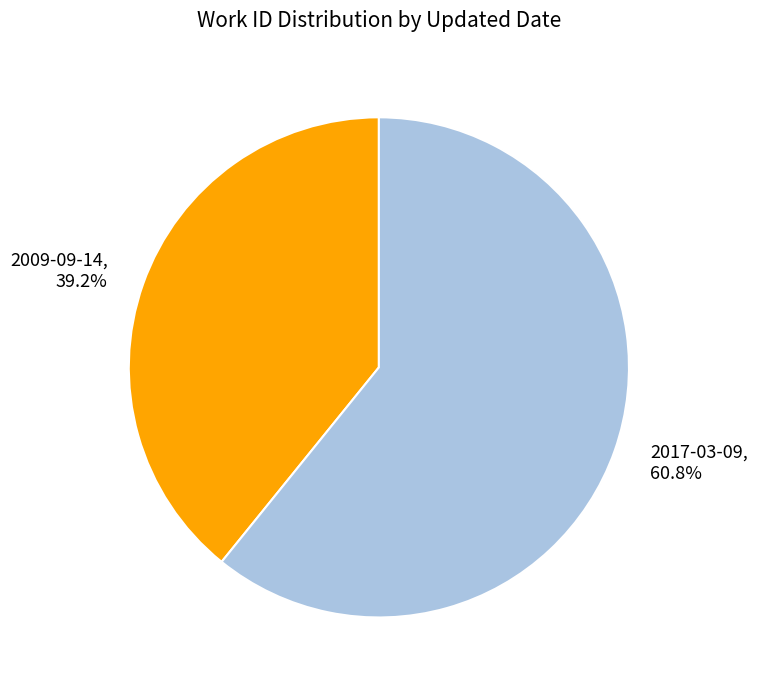

True or false: 2009-09-14 accounts for 39% of the total.

True